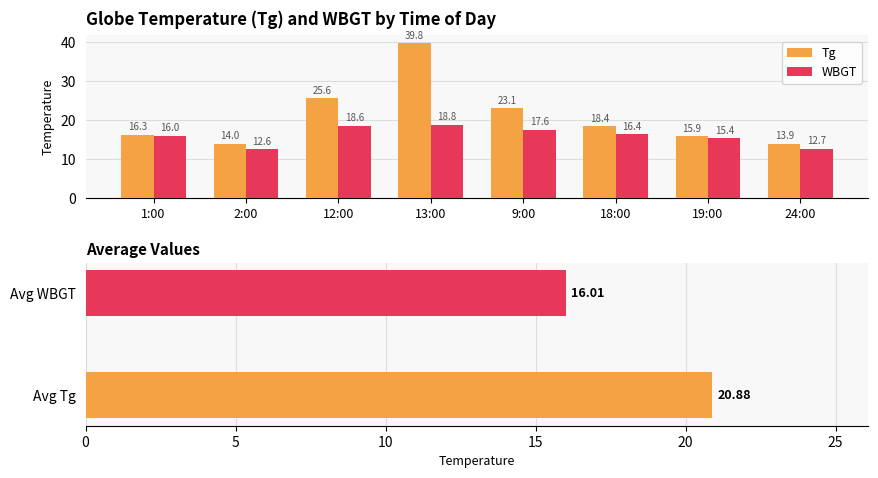

Which series has the largest total across all categories?

Tg